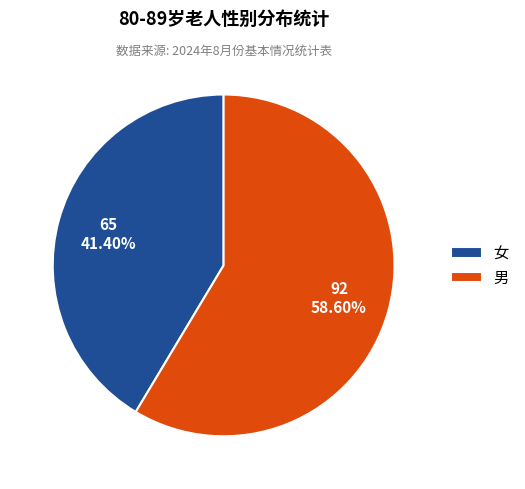

To the nearest percent, what portion does 女 represent?

41%